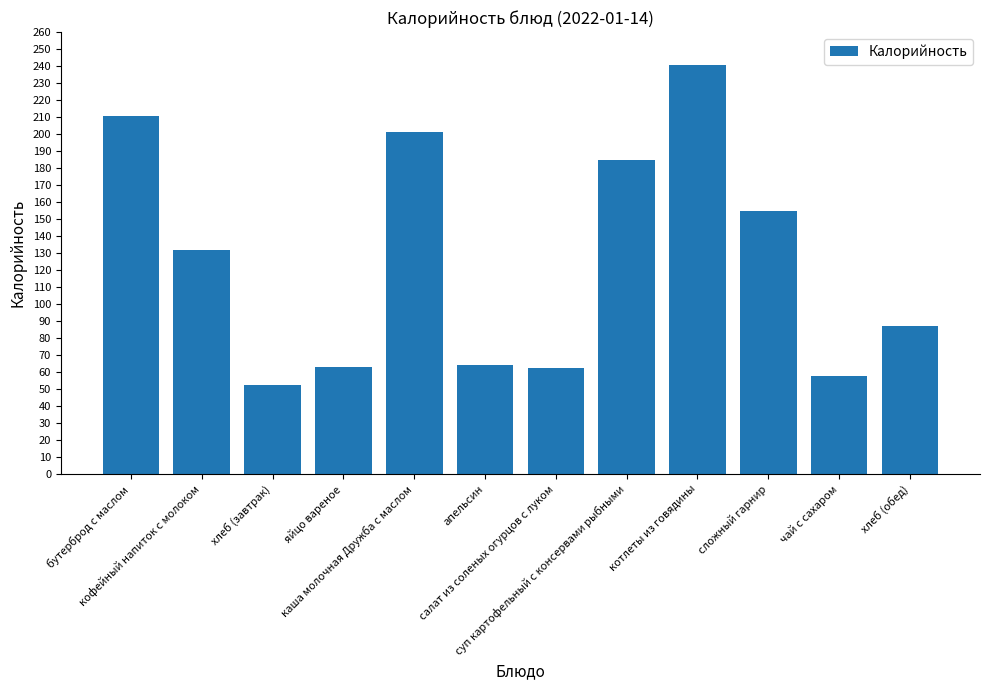

What is the minimum value shown in the chart?

52.2